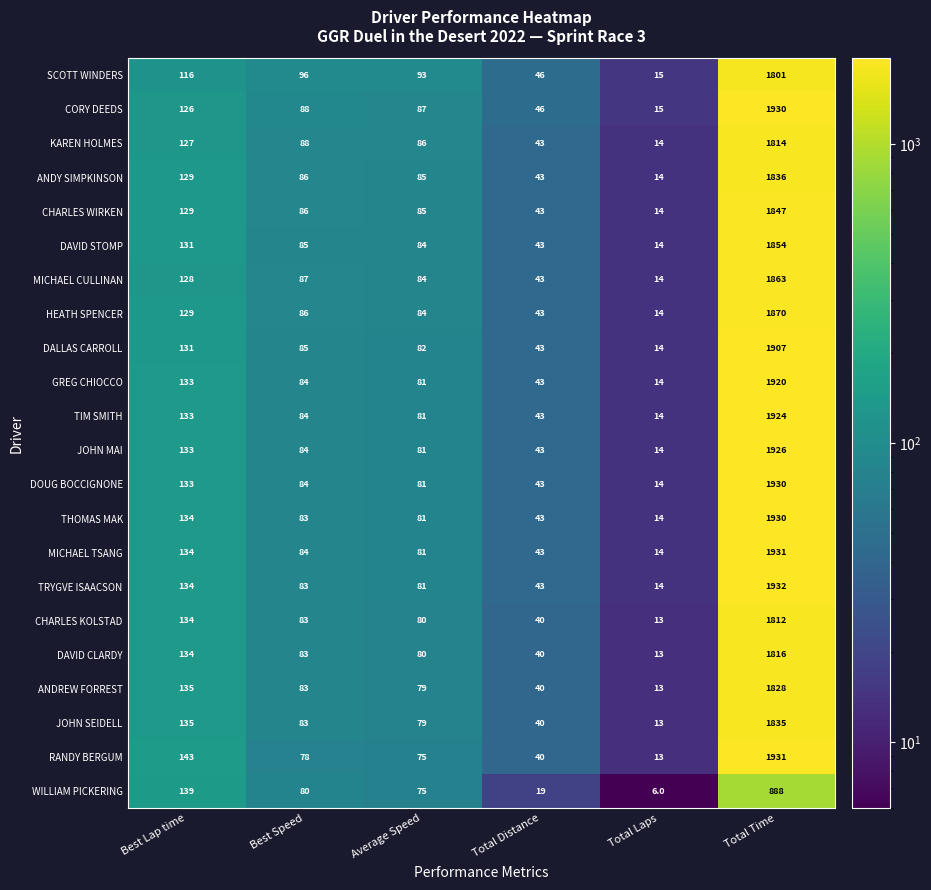

What is the sum of all MICHAEL CULLINAN values?

2219